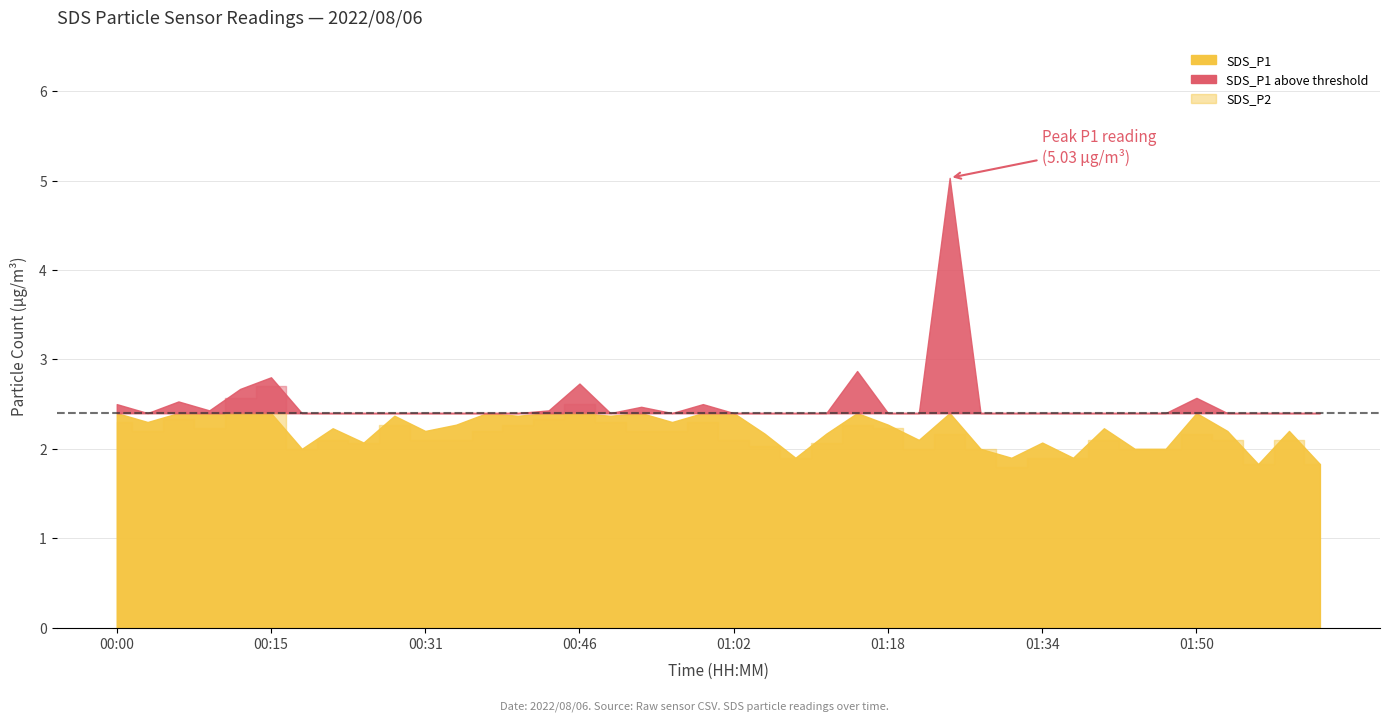

Reading left to right, what are all the values shown in this chart?

SDS_P1: 2.5	2.3	2.5	2.4	2.7	2.8	2.0	2.2	2.1	2.4	2.2	2.3	2.4	2.4	2.4	2.7	2.4	2.5	2.3	2.5	2.4	2.2	1.9	2.2	2.9	2.3	2.1	5.0	2.0	1.9	2.1	1.9	2.2	2.0	2.0	2.6	2.2	1.8	2.2	1.8
SDS_P2: 2.3	2.2	2.3	2.2	2.6	2.7	2.0	2.1	2.1	2.3	2.1	2.1	2.2	2.3	2.3	2.5	2.3	2.2	2.2	2.3	2.1	2.0	1.9	2.1	2.3	2.2	2.0	2.2	2.0	1.8	1.9	1.9	2.1	2.0	2.0	2.2	2.1	1.8	2.1	1.8